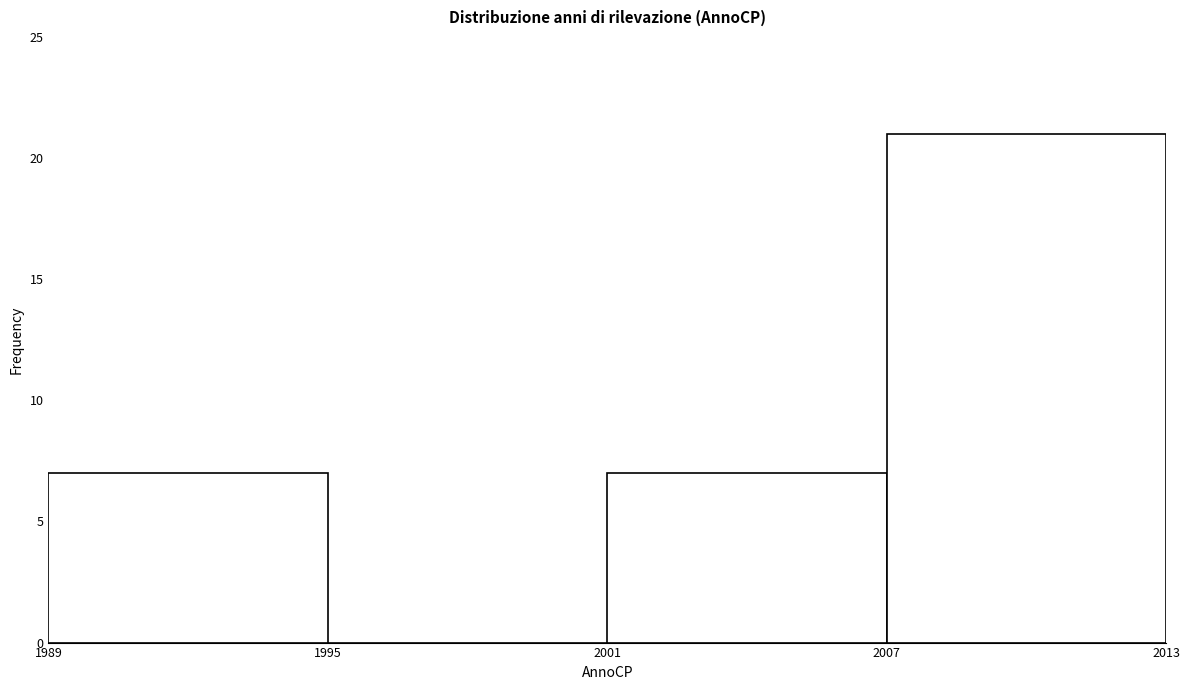

Which range on the x-axis has the tallest bar?

2007 to 2013